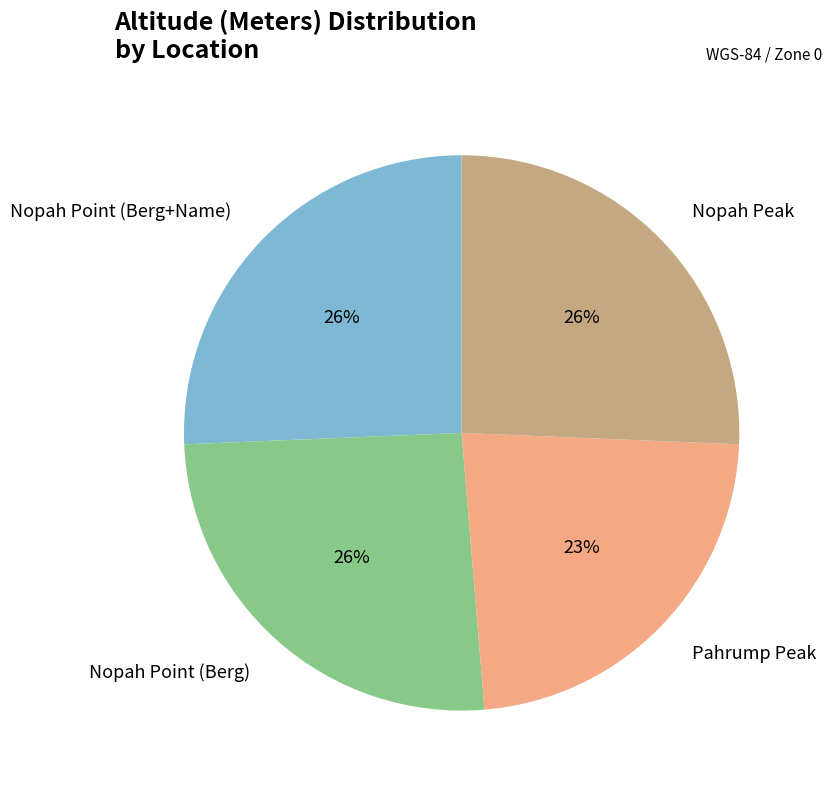

How many segments does this pie chart have?

4